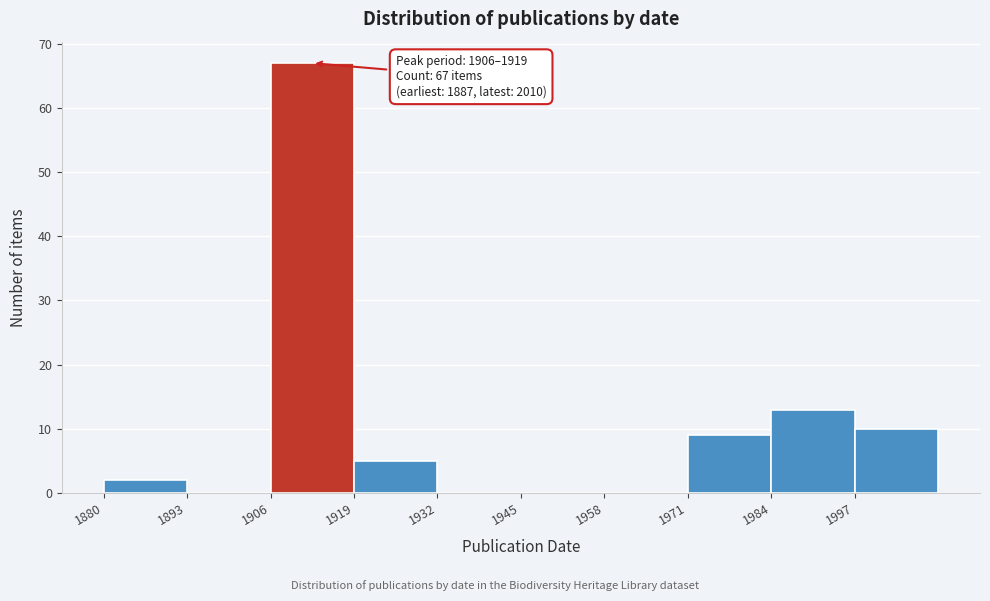

Over which range of the x-axis is the bar tallest?

1906 to 1919